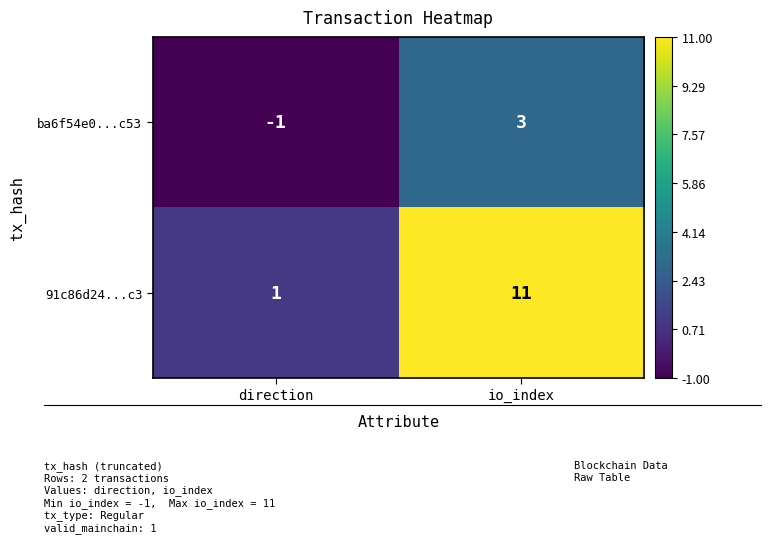

What is the minimum value shown in the chart?

-1